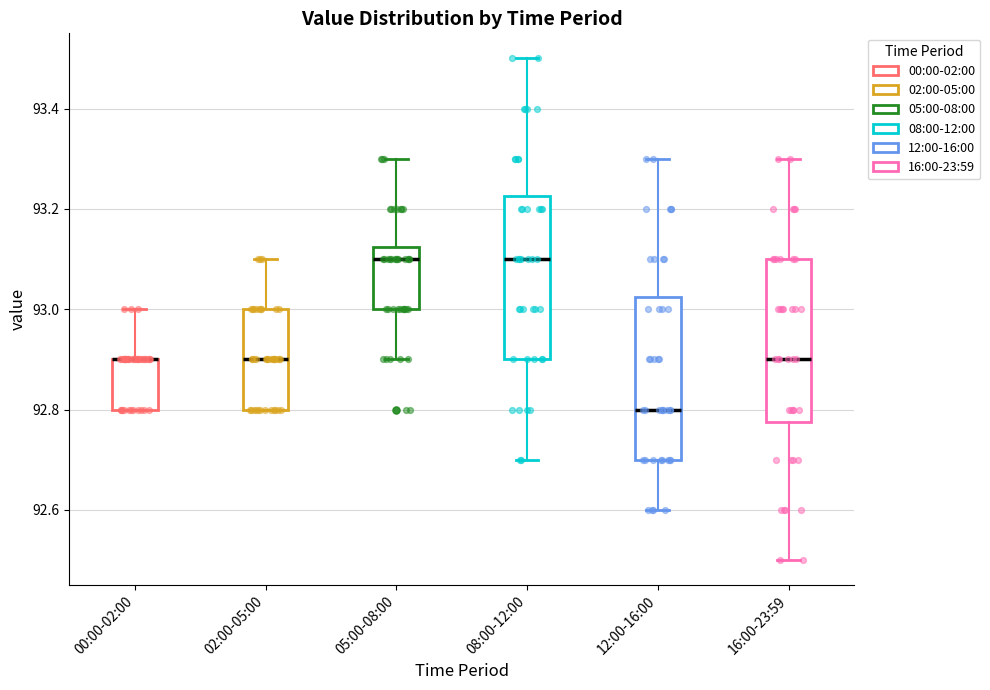

Reading left to right, transcribe this box plot: for each box, give where its median line is, the range the box spans, and where its two whiskers end, as read against the y-axis. The values are not printed on the chart, so give them approximately, as read against the axis.

00:00-02:00: median 92.90 (drawn on the box's upper edge), box 92.80 to 92.90, whiskers 92.80 to 93.00
02:00-05:00: median 92.90, box 92.80 to 93.00, whiskers 92.80 to 93.10
05:00-08:00: median 93.10, box 93.00 to 93.12, whiskers 92.90 to 93.30
08:00-12:00: median 93.10, box 92.90 to 93.22, whiskers 92.70 to 93.50
12:00-16:00: median 92.80, box 92.70 to 93.02, whiskers 92.60 to 93.30
16:00-23:59: median 92.90, box 92.78 to 93.10, whiskers 92.50 to 93.30